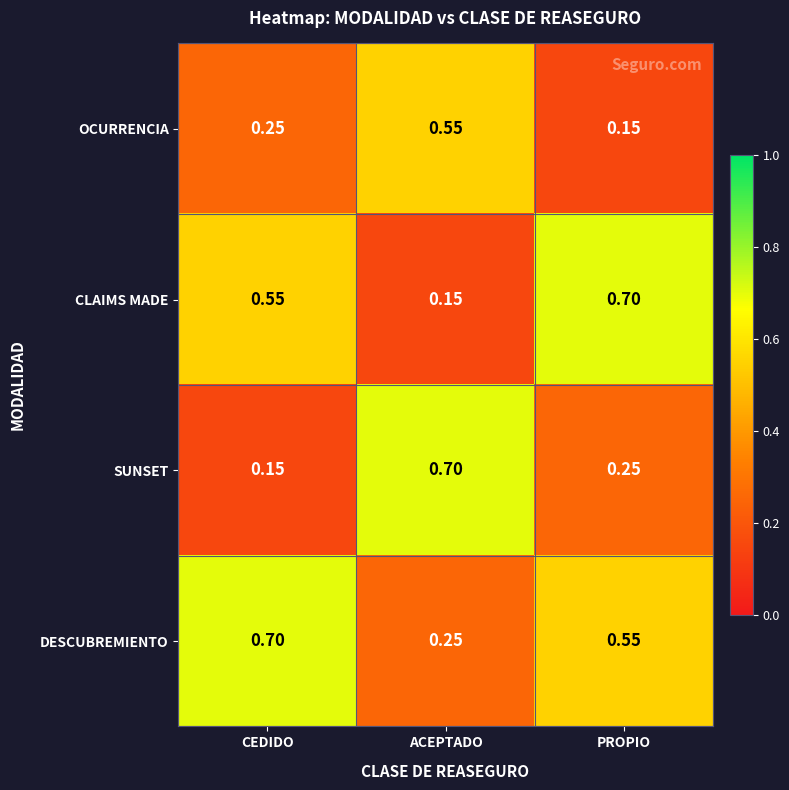

Which series changed the most between ACEPTADO and PROPIO?

CLAIMS MADE